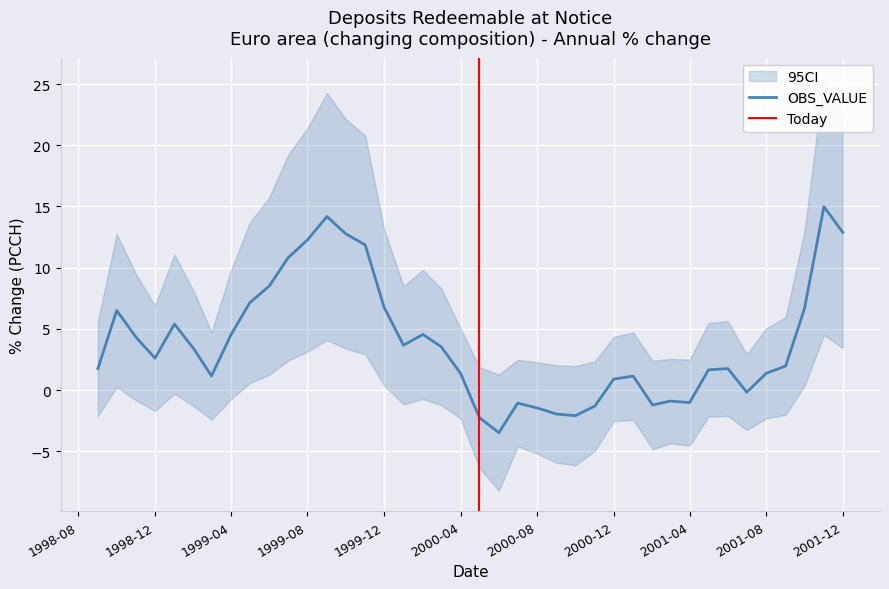

The value at 2001-08 is 1.4. True or false?

True